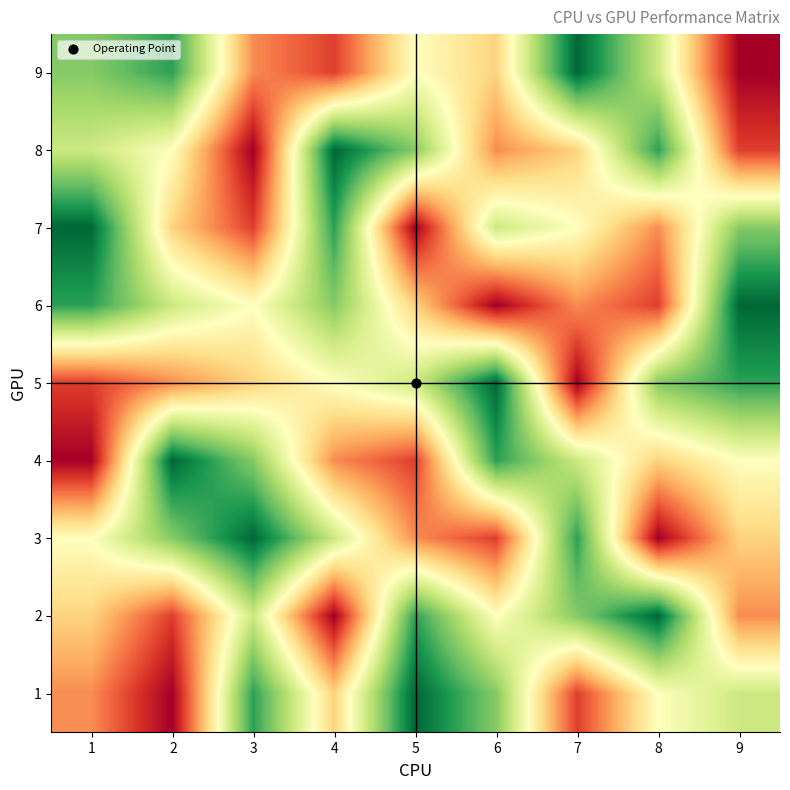

What is the minimum value shown in the chart?

1